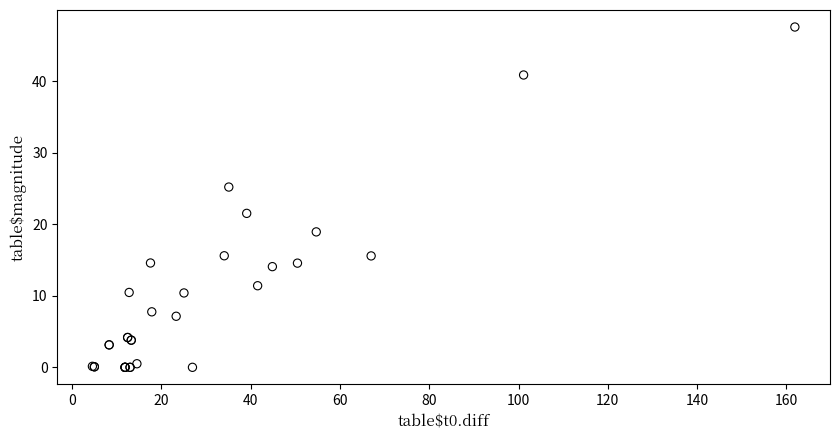

What Y value in the scatter plot is closest to 23?

21.5